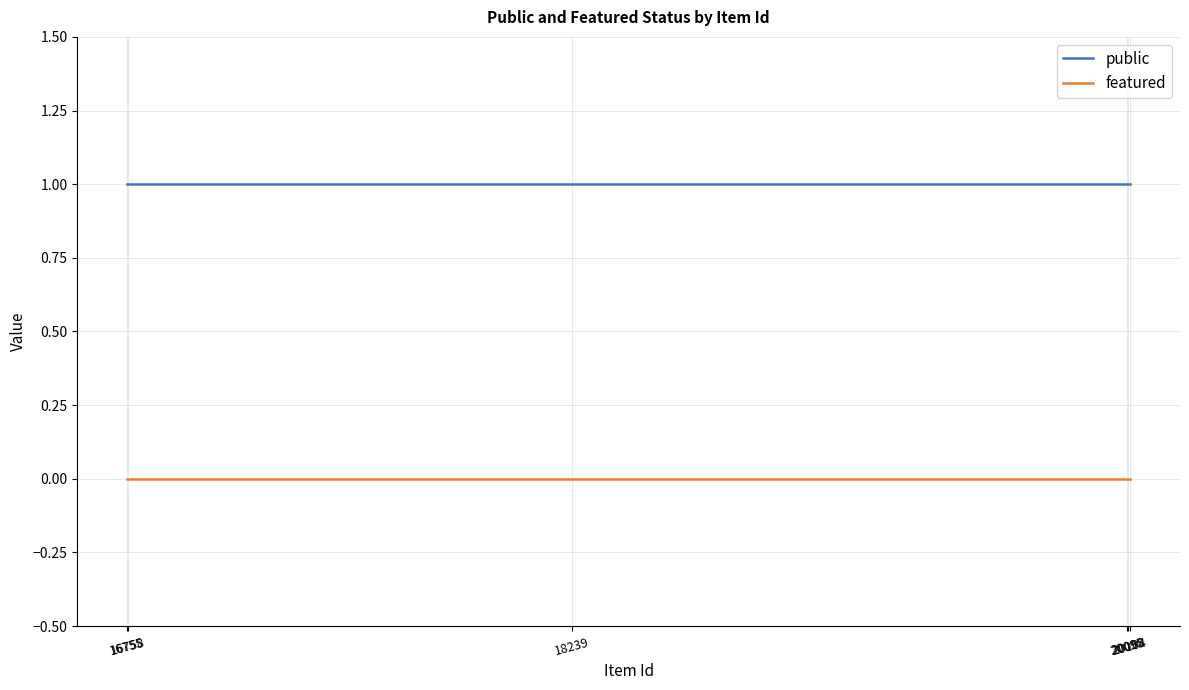

True or false: featured and public intersect in this chart.

False